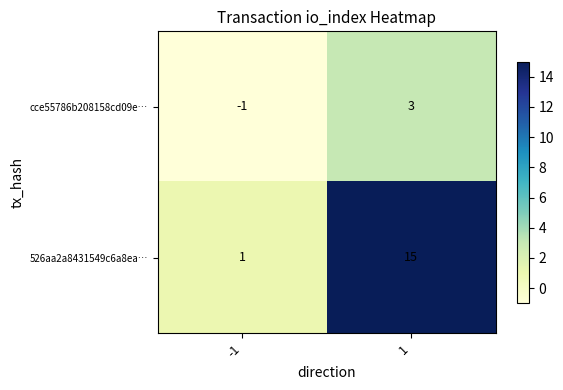

What is the difference between the maximum and minimum values in the cce55786b208158cd09e… series?

4